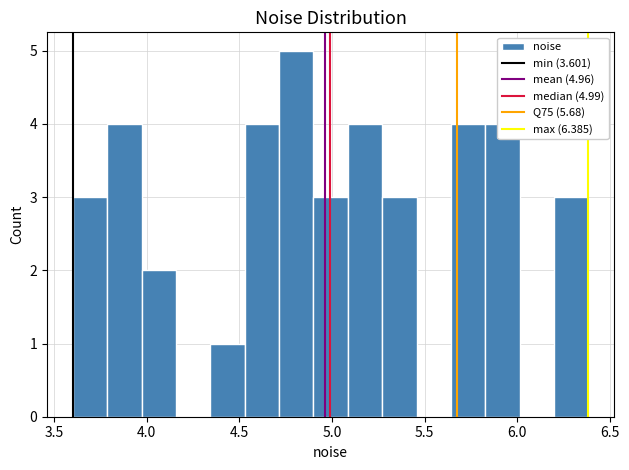

Around what value on the x-axis is the tallest bar? Give the approximate position of its centre, as read against the axis.

4.80